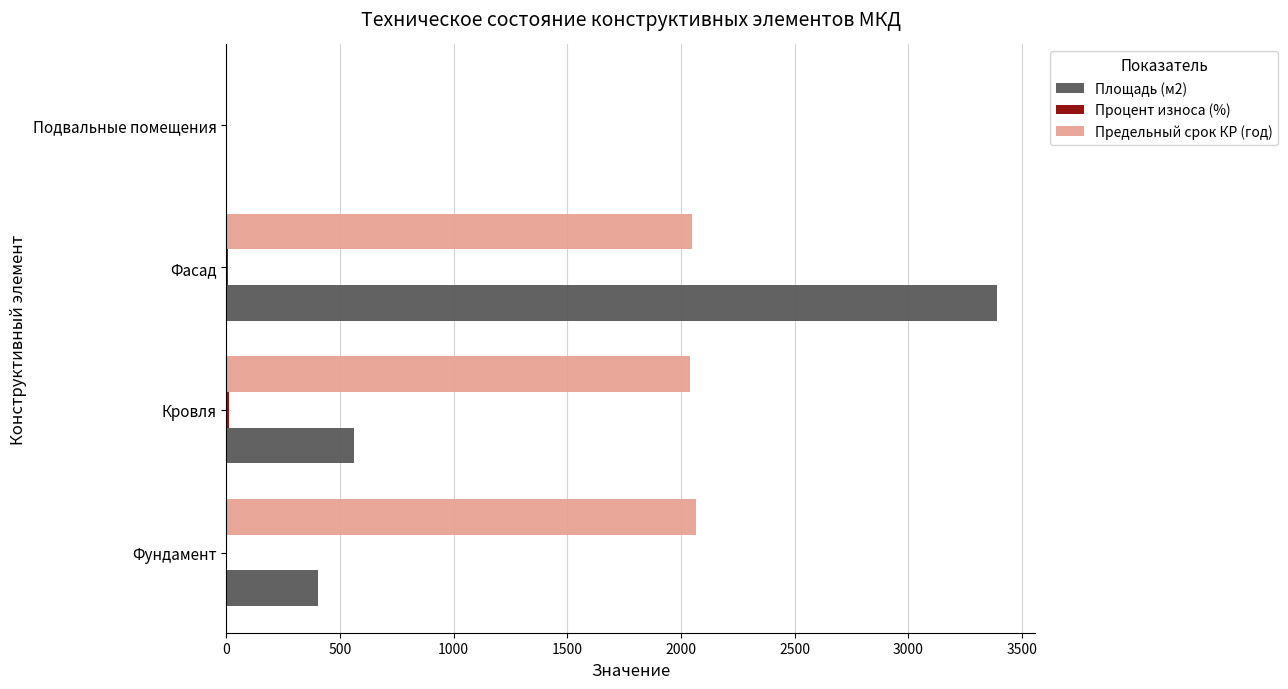

At which category is the sum across all series the highest?

Фасад